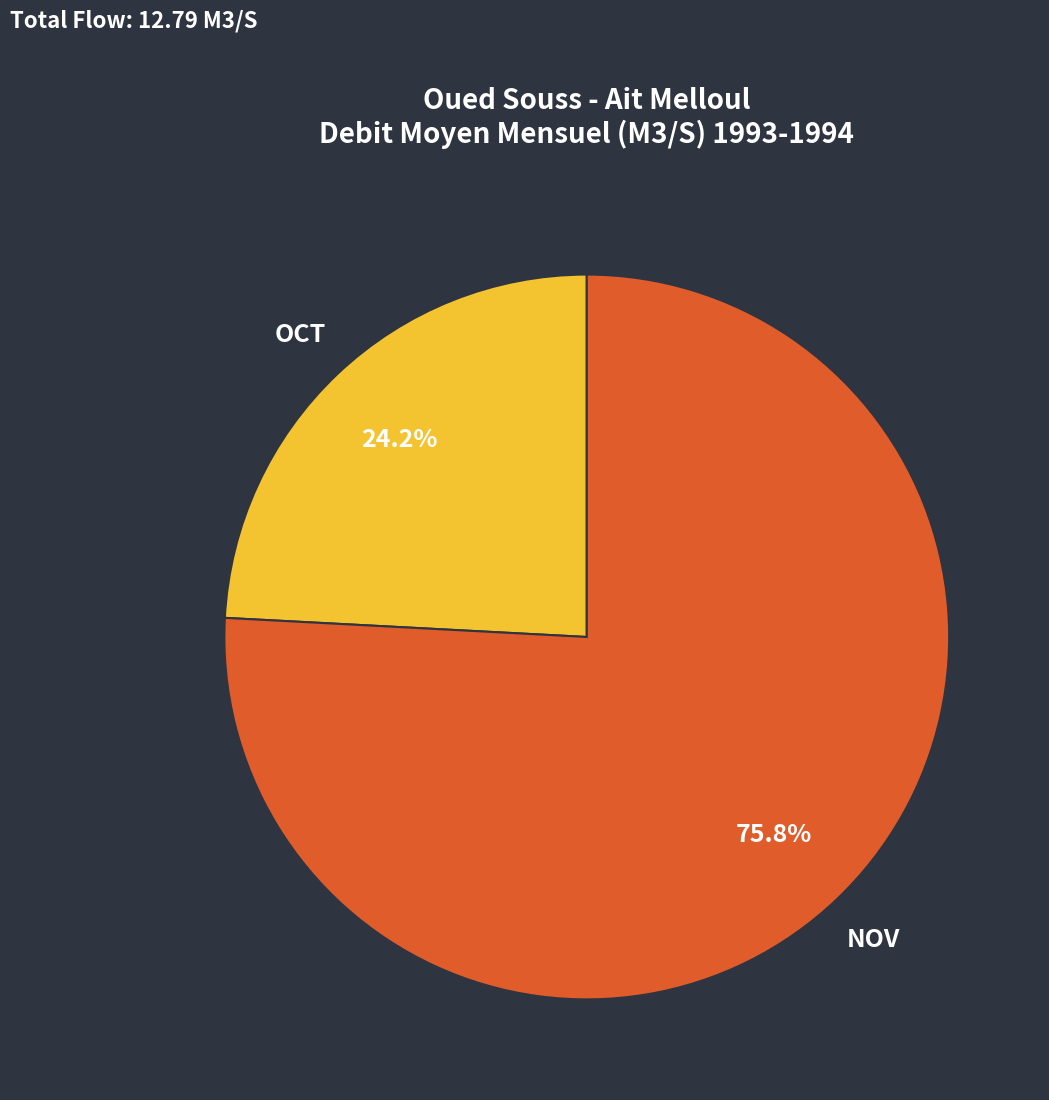

Is there any slice that represents more than half of the pie?

Yes